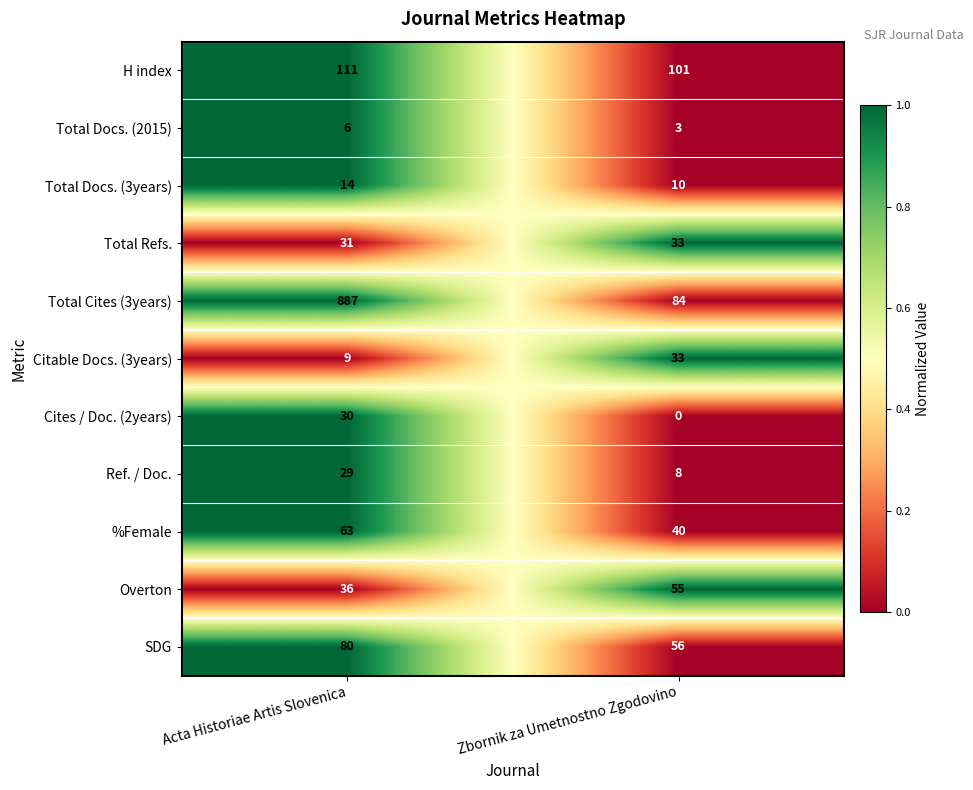

What is the sum of the %Female values at Acta Historiae Artis Slovenica and Zbornik za Umetnostno Zgodovino?

103